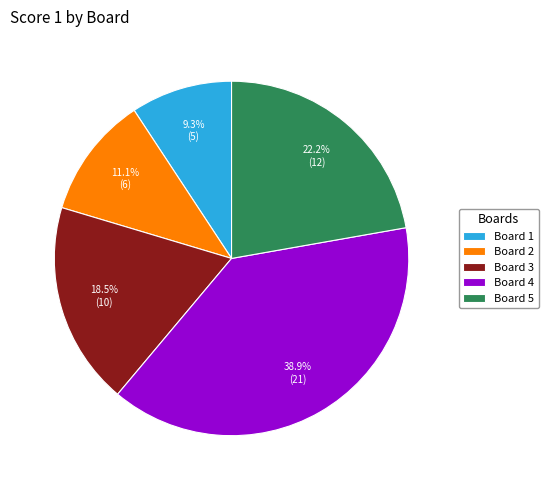

To the nearest percent, what is the difference between the largest and smallest slice percentages?

30%